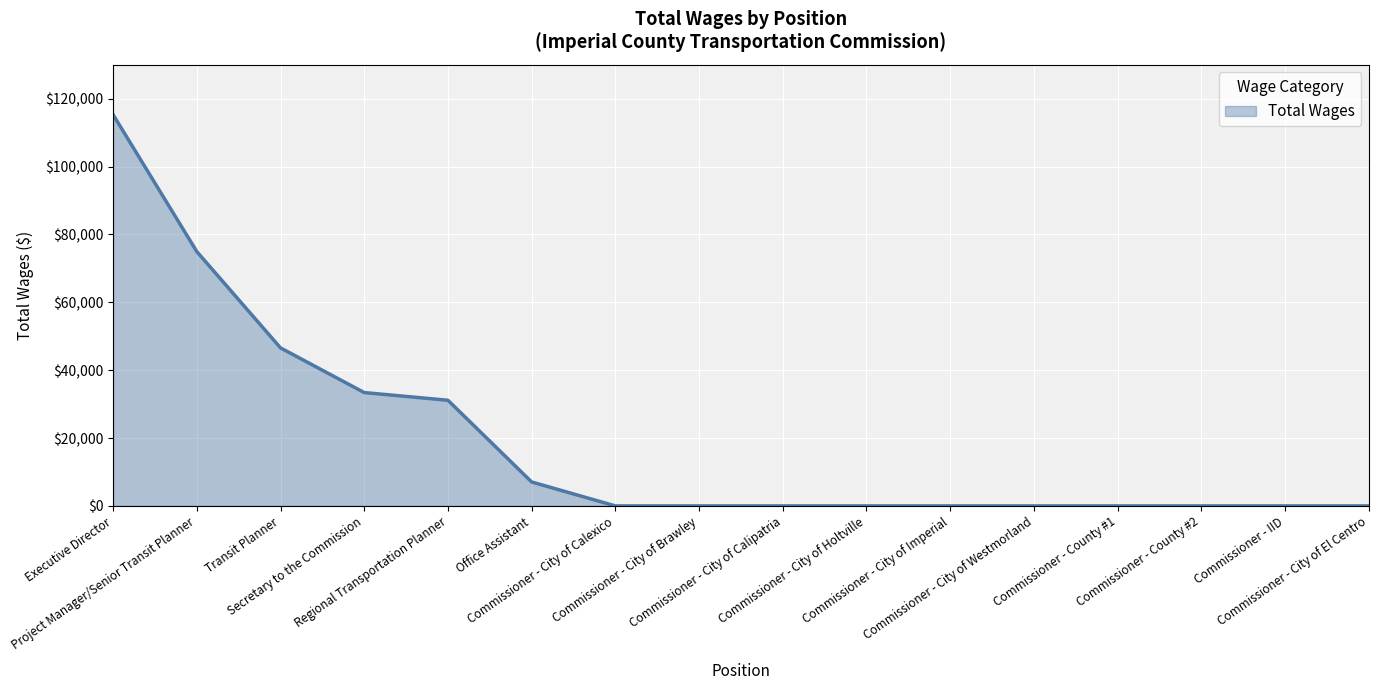

What position from the right is Commissioner - City of Brawley?

9